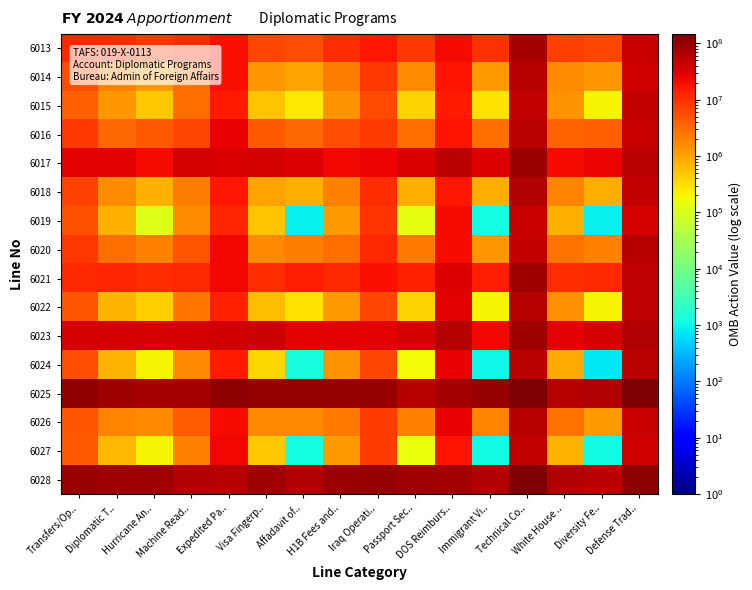

Reading left to right, list all the values displayed in this chart.

6013: Transfers/Op..=11860425.9	Diplomatic T..=10762108.0	Hurricane An..=8944177.4	Machine Read..=10441080.9	Expedited Pa..=20042061.6	Visa Fingerp..=6481980.8	Affadavit of..=5655366.6	H1B Fees and..=10782630.5	Iraq Operati..=16357682.4	Passport Sec..=8831918.3	DOS Reimburs..=20777844.8	Immigrant Vi..=9865792.1	Technical Co..=73010584.4	White House ..=7221600.3	Diversity Fe..=6226752.2	Defense Trad..=42675096.9
6014: Transfers/Op..=5554660.1	Diplomatic T..=1968048.2	Hurricane An..=1265434.2	Machine Read..=2908994.3	Expedited Pa..=19978742.3	Visa Fingerp..=1282012.3	Affadavit of..=1018786.7	H1B Fees and..=2123264.8	Iraq Operati..=8655719.6	Passport Sec..=1545492.8	DOS Reimburs..=18557089.9	Immigrant Vi..=1173892.3	Technical Co..=57350195.4	White House ..=1598423.9	Diversity Fe..=1239054.2	Defense Trad..=37027236.8
6015: Transfers/Op..=3964164.0	Diplomatic T..=1281182.6	Hurricane An..=498189.0	Machine Read..=2838944.6	Expedited Pa..=15706524.2	Visa Fingerp..=535533.7	Affadavit of..=259910.5	H1B Fees and..=1328951.0	Iraq Operati..=6154960.5	Passport Sec..=388652.6	DOS Reimburs..=15642130.2	Immigrant Vi..=291524.6	Technical Co..=45677602.1	White House ..=1389586.0	Diversity Fe..=207601.3	Defense Trad..=45765114.8
6016: Transfers/Op..=8608062.4	Diplomatic T..=3258832.9	Hurricane An..=4356395.1	Machine Read..=6297304.7	Expedited Pa..=26287143.6	Visa Fingerp..=4595481.8	Affadavit of..=3433944.4	H1B Fees and..=5498503.5	Iraq Operati..=8261098.3	Passport Sec..=2779123.5	DOS Reimburs..=17971524.5	Immigrant Vi..=2903513.4	Technical Co..=52648463.2	White House ..=3688948.6	Diversity Fe..=3883169.4	Defense Trad..=44084734.7
6017: Transfers/Op..=27332244.4	Diplomatic T..=27808358.0	Hurricane An..=20785854.0	Machine Read..=33667670.7	Expedited Pa..=32691268.2	Visa Fingerp..=34642550.9	Affadavit of..=30640776.6	H1B Fees and..=22514783.0	Iraq Operati..=23958062.3	Passport Sec..=31508952.0	DOS Reimburs..=53744499.5	Immigrant Vi..=29957495.2	Technical Co..=92453300.5	White House ..=20375372.6	Diversity Fe..=24101794.3	Defense Trad..=54886156.6
6018: Transfers/Op..=7110882.9	Diplomatic T..=1593955.0	Hurricane An..=776536.1	Machine Read..=2118800.5	Expedited Pa..=16195483.2	Visa Fingerp..=1056918.1	Affadavit of..=806517.2	H1B Fees and..=2006229.8	Iraq Operati..=10394633.2	Passport Sec..=850188.8	DOS Reimburs..=17118267.3	Immigrant Vi..=799564.3	Technical Co..=62313178.1	White House ..=1804952.3	Diversity Fe..=824111.1	Defense Trad..=45525336.0
6019: Transfers/Op..=5200948.6	Diplomatic T..=742548.0	Hurricane An..=111836.9	Machine Read..=1653828.9	Expedited Pa..=12622644.6	Visa Fingerp..=511614.0	Affadavit of..=889.5	H1B Fees and..=1151300.4	Iraq Operati..=9616681.9	Passport Sec..=133164.0	DOS Reimburs..=20318443.9	Immigrant Vi..=1160.5	Technical Co..=44521733.9	White House ..=770874.4	Diversity Fe..=876.5	Defense Trad..=35843081.7
6020: Transfers/Op..=8613010.4	Diplomatic T..=2953781.7	Hurricane An..=2022891.1	Machine Read..=4743820.1	Expedited Pa..=22788064.2	Visa Fingerp..=1777764.9	Affadavit of..=2122173.9	H1B Fees and..=2929583.1	Iraq Operati..=11185737.8	Passport Sec..=2318567.5	DOS Reimburs..=20657405.7	Immigrant Vi..=1315750.4	Technical Co..=45930595.8	White House ..=2629438.3	Diversity Fe..=2045353.3	Defense Trad..=56812776.1
6021: Transfers/Op..=11773821.0	Diplomatic T..=12445180.7	Hurricane An..=11163476.3	Machine Read..=11458858.6	Expedited Pa..=22500256.2	Visa Fingerp..=10886837.3	Affadavit of..=14670179.9	H1B Fees and..=11383696.7	Iraq Operati..=19534022.5	Passport Sec..=13176670.3	DOS Reimburs..=30356977.9	Immigrant Vi..=14870967.6	Technical Co..=82733276.2	White House ..=10742392.7	Diversity Fe..=11571014.7	Defense Trad..=49817336.5
6022: Transfers/Op..=4672031.4	Diplomatic T..=729287.8	Hurricane An..=415607.6	Machine Read..=2400080.3	Expedited Pa..=13004622.0	Visa Fingerp..=612685.1	Affadavit of..=292082.7	H1B Fees and..=1163531.6	Iraq Operati..=6264576.2	Passport Sec..=387882.7	DOS Reimburs..=28031778.1	Immigrant Vi..=198306.4	Technical Co..=58923970.4	White House ..=1465529.9	Diversity Fe..=197681.8	Defense Trad..=51413323.7
6023: Transfers/Op..=34376934.4	Diplomatic T..=35602794.8	Hurricane An..=34957410.5	Machine Read..=35108459.5	Expedited Pa..=37533268.8	Visa Fingerp..=39255800.3	Affadavit of..=28745576.8	H1B Fees and..=27080070.4	Iraq Operati..=28931643.4	Passport Sec..=34129863.8	DOS Reimburs..=59400251.1	Immigrant Vi..=22866928.8	Technical Co..=86001919.6	White House ..=27786205.6	Diversity Fe..=35014614.2	Defense Trad..=62113164.6
6024: Transfers/Op..=5718789.3	Diplomatic T..=723548.8	Hurricane An..=197342.4	Machine Read..=1692281.4	Expedited Pa..=15884861.4	Visa Fingerp..=363239.3	Affadavit of..=1265.9	H1B Fees and..=1404744.8	Iraq Operati..=6604859.6	Passport Sec..=171796.1	DOS Reimburs..=25560102.6	Immigrant Vi..=1047.6	Technical Co..=54120314.9	White House ..=873077.1	Diversity Fe..=764.0	Defense Trad..=55709458.8
6025: Transfers/Op..=105286057.2	Diplomatic T..=86967969.5	Hurricane An..=72197845.3	Machine Read..=74510706.5	Expedited Pa..=110513195.9	Visa Fingerp..=99349663.4	Affadavit of..=98285610.1	H1B Fees and..=94491448.0	Iraq Operati..=94942632.6	Passport Sec..=59976215.3	DOS Reimburs..=80680419.7	Immigrant Vi..=98834424.6	Technical Co..=141423135.0	White House ..=57000975.4	Diversity Fe..=60688766.0	Defense Trad..=136985425.4
6026: Transfers/Op..=4695645.2	Diplomatic T..=1851366.4	Hurricane An..=1754323.4	Machine Read..=4137985.0	Expedited Pa..=20849591.6	Visa Fingerp..=1686675.5	Affadavit of..=1746339.8	H1B Fees and..=2268896.7	Iraq Operati..=8303547.9	Passport Sec..=1957006.2	DOS Reimburs..=25088014.5	Immigrant Vi..=1873725.2	Technical Co..=59897418.3	White House ..=2686998.2	Diversity Fe..=1171457.1	Defense Trad..=42842143.5
6027: Transfers/Op..=4408123.5	Diplomatic T..=657056.2	Hurricane An..=200740.1	Machine Read..=2023907.0	Expedited Pa..=21689758.6	Visa Fingerp..=510121.4	Affadavit of..=1181.6	H1B Fees and..=1147225.5	Iraq Operati..=8083647.7	Passport Sec..=156041.1	DOS Reimburs..=17546619.3	Immigrant Vi..=1143.9	Technical Co..=46179952.0	White House ..=738232.8	Diversity Fe..=1093.8	Defense Trad..=36271979.4
6028: Transfers/Op..=91800076.6	Diplomatic T..=86846226.7	Hurricane An..=84472152.0	Machine Read..=64217007.5	Expedited Pa..=60316081.6	Visa Fingerp..=85416043.7	Affadavit of..=64573156.1	H1B Fees and..=87839874.7	Iraq Operati..=96127443.8	Passport Sec..=81962433.5	DOS Reimburs..=77982304.6	Immigrant Vi..=62828655.4	Technical Co..=146073856.9	White House ..=60987027.6	Diversity Fe..=54099124.6	Defense Trad..=116300432.1